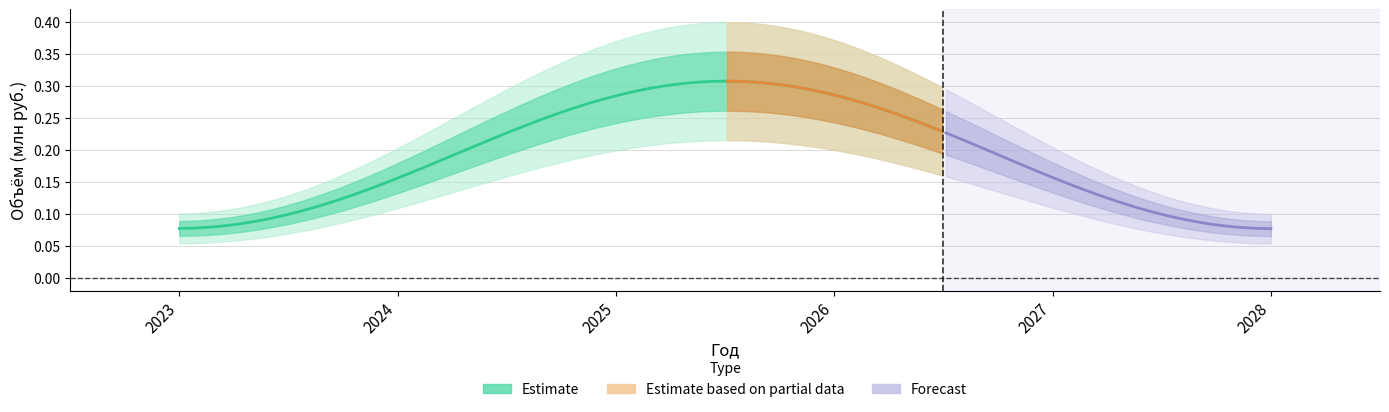

Does the chart have visible grid lines?

Yes